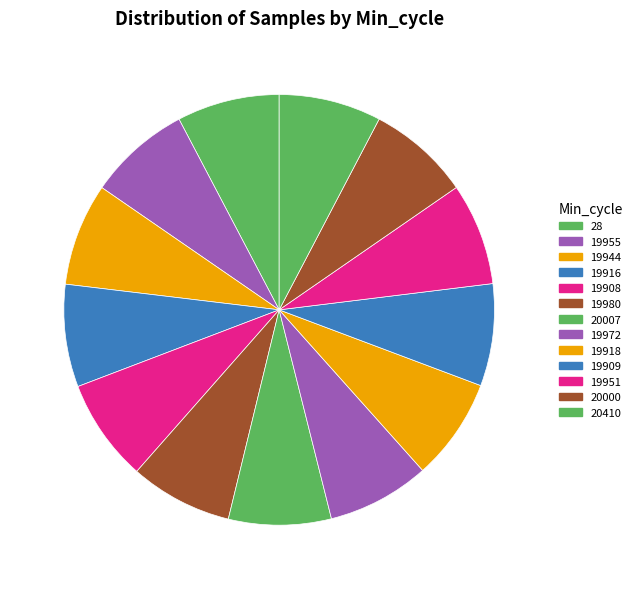

Combined, do 19980 and 20000 account for over 50%?

No